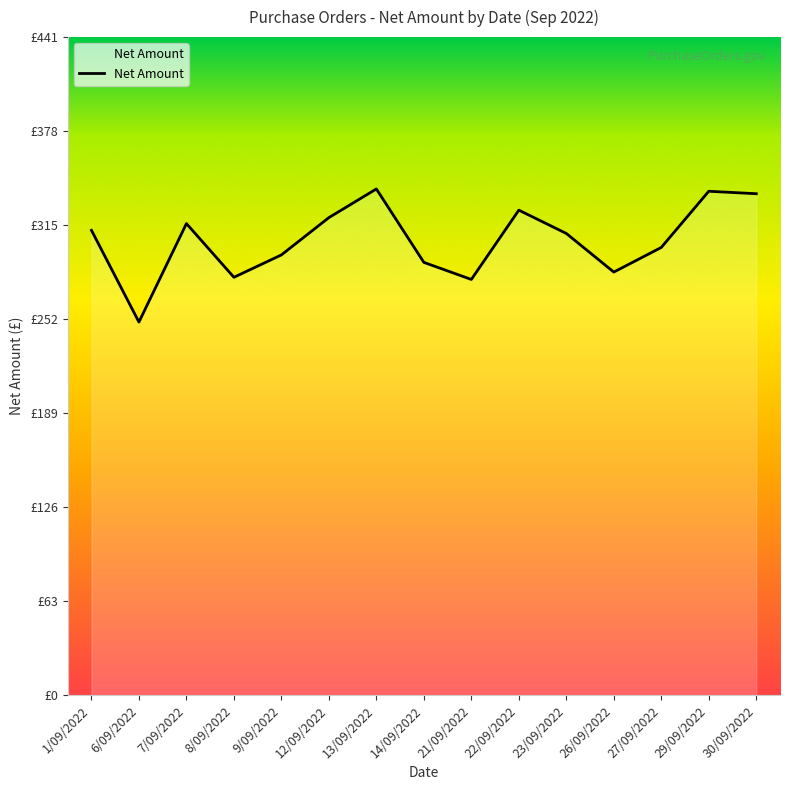

Does the chart have visible grid lines?

No